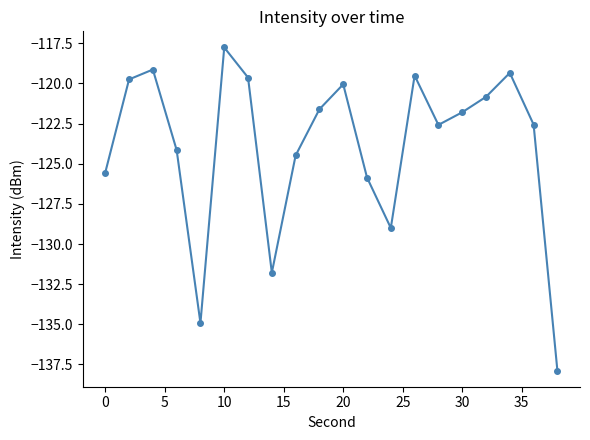

How many points are lower than both their immediate neighbors (excluding endpoints)?

4